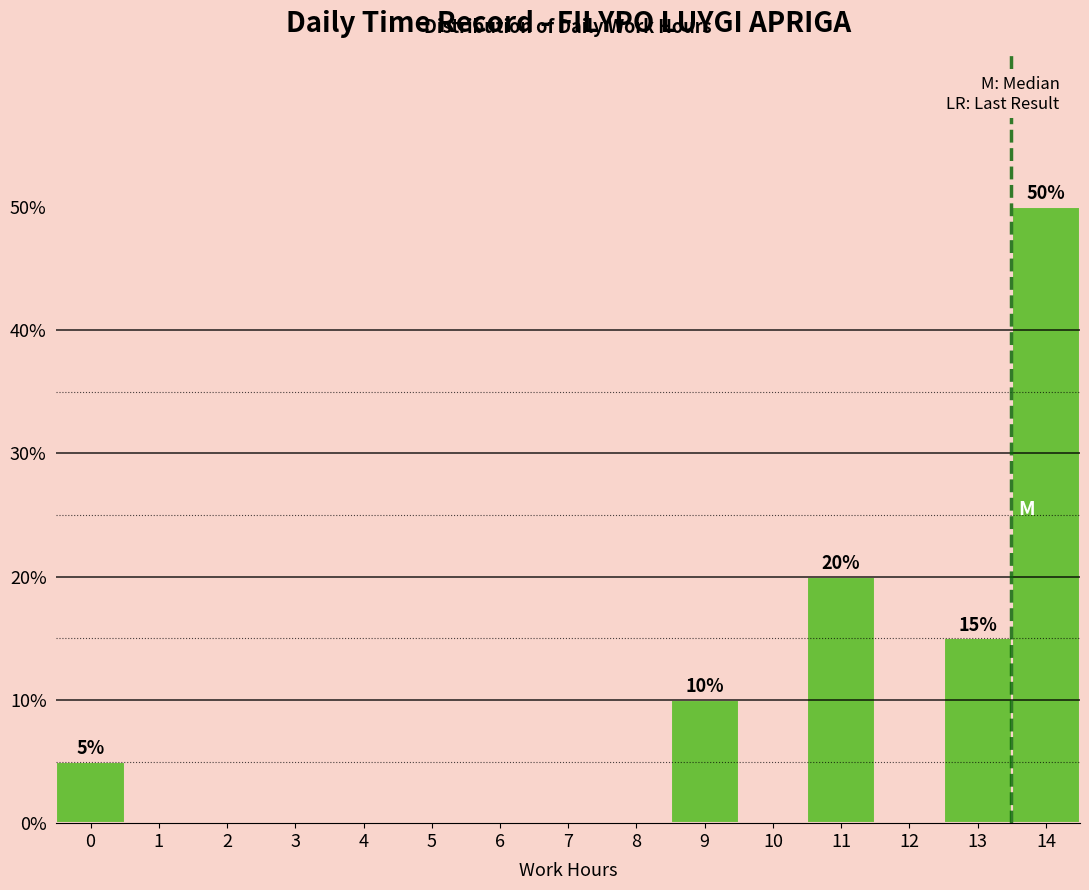

Reading left to right, transcribe all the data shown in this chart.

0=5	1=0	2=0	3=0	4=0	5=0	6=0	7=0	8=0	9=10	10=0	11=20	12=0	13=15	14=50